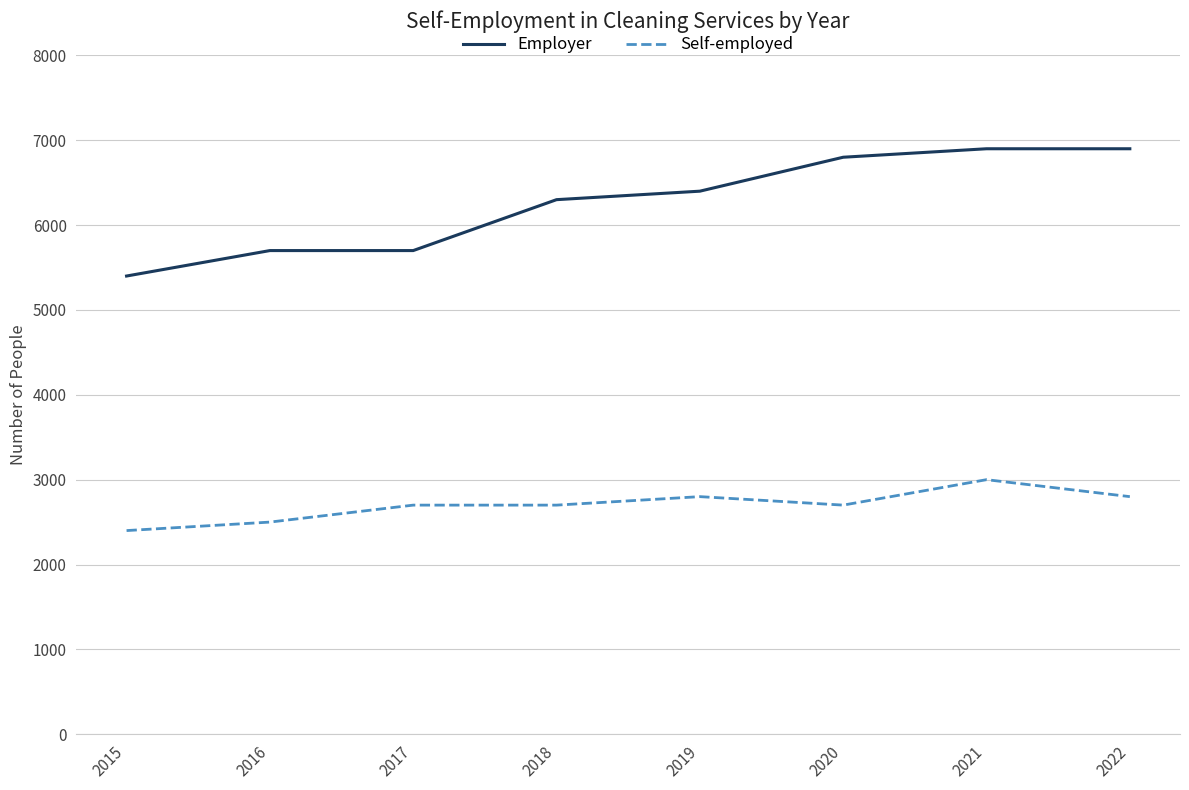

What value does the Self-employed series have at 2017, to the nearest 10?

2700